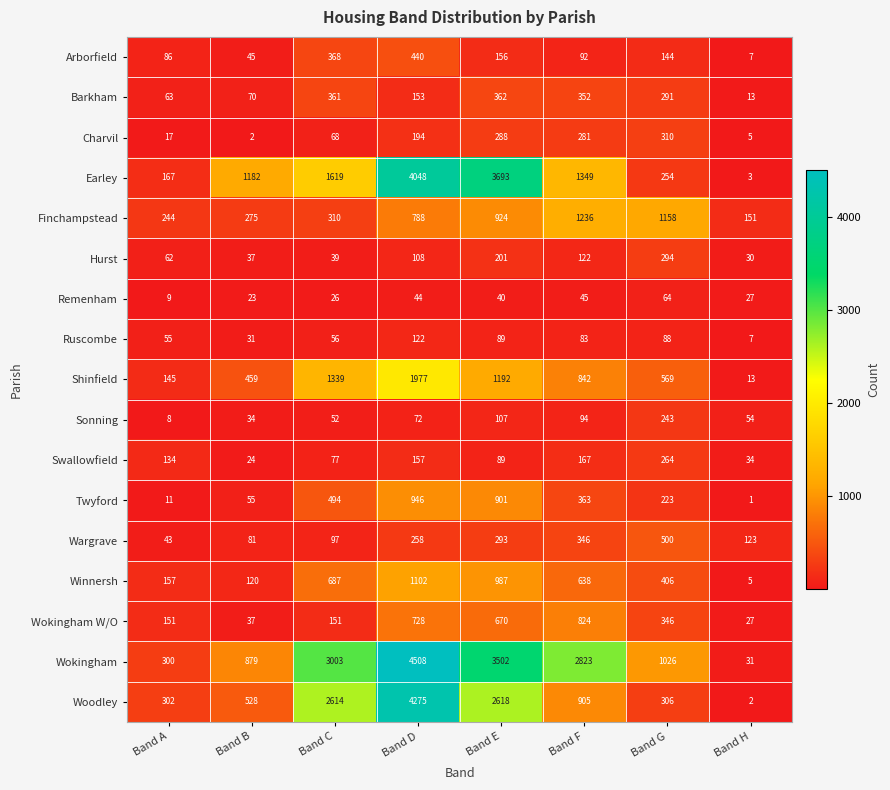

What value does the Woodley series have at Band B?

528